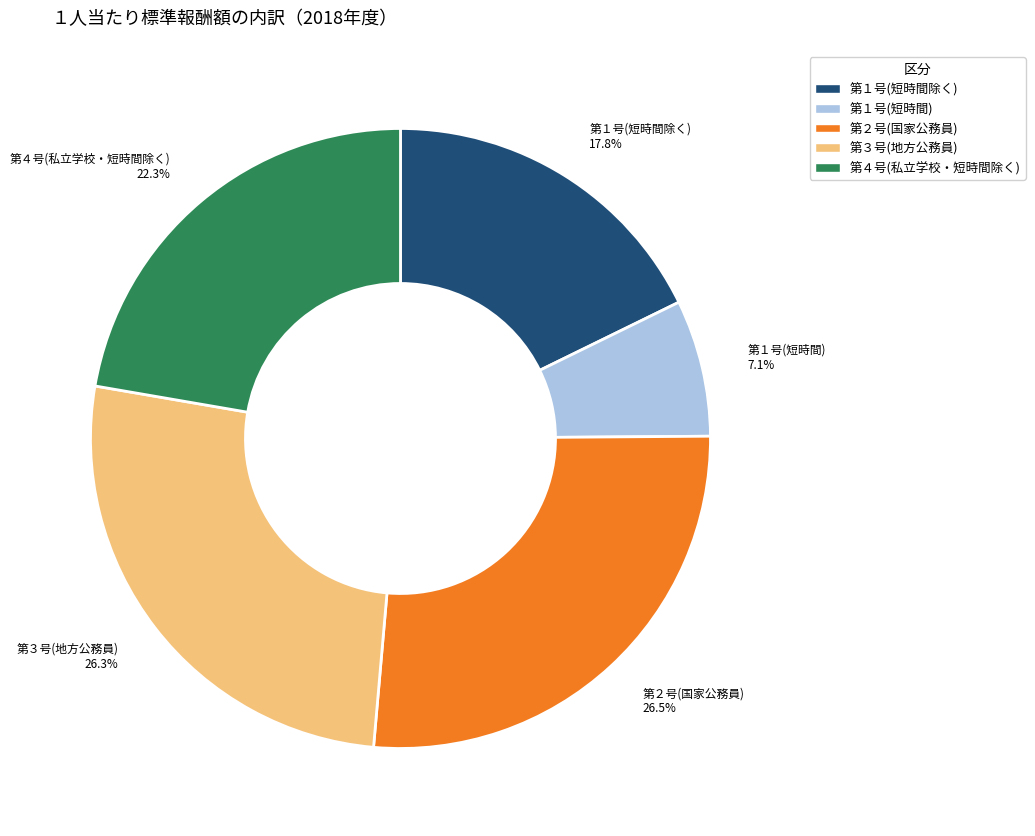

Which has a higher value, 第４号(私立学校・短時間除く) or 第３号(地方公務員)?

第３号(地方公務員)